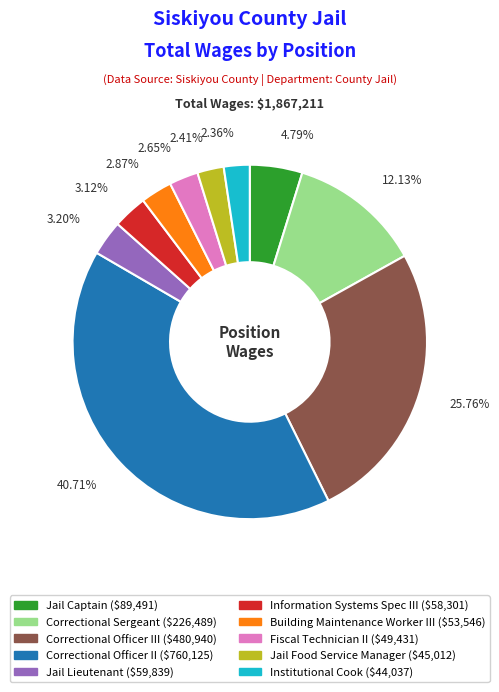

Count the number of slices in the pie.

10